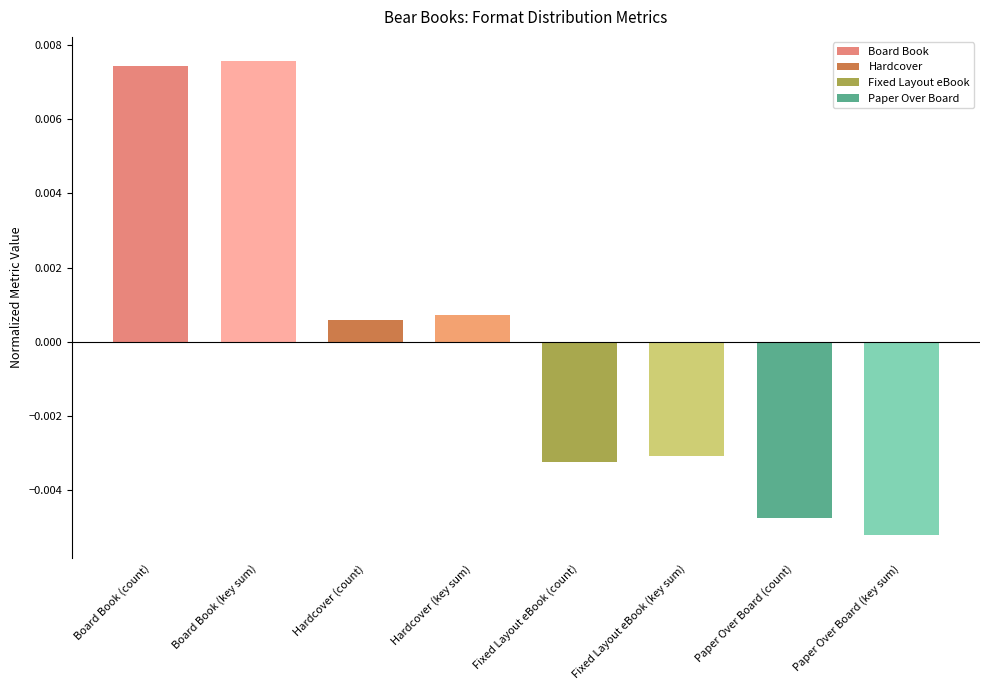

Count the number of data series in this chart.

1